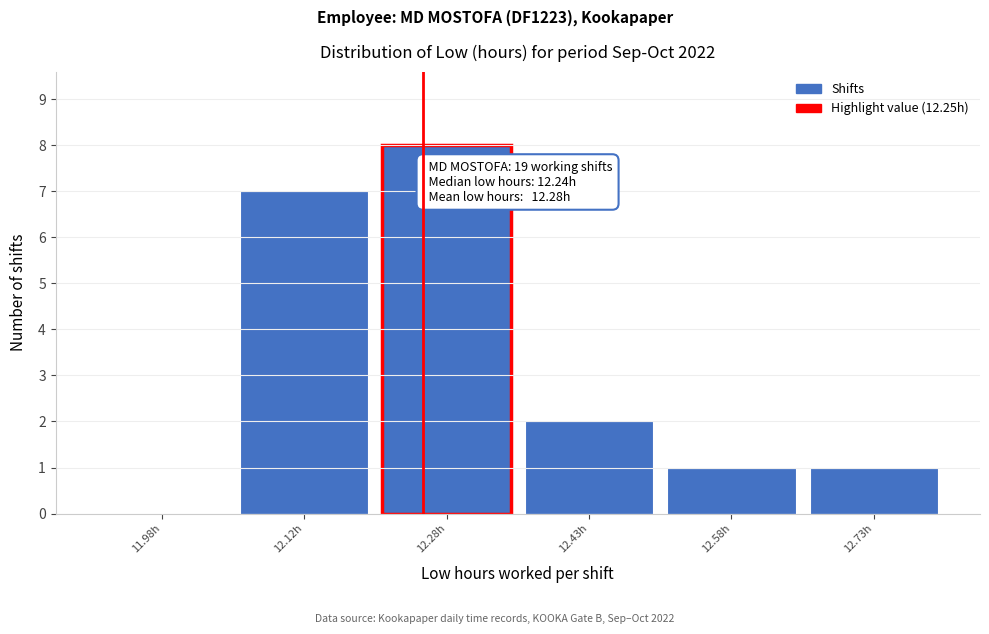

Over which range of the x-axis is the bar tallest?

12.20 to 12.35